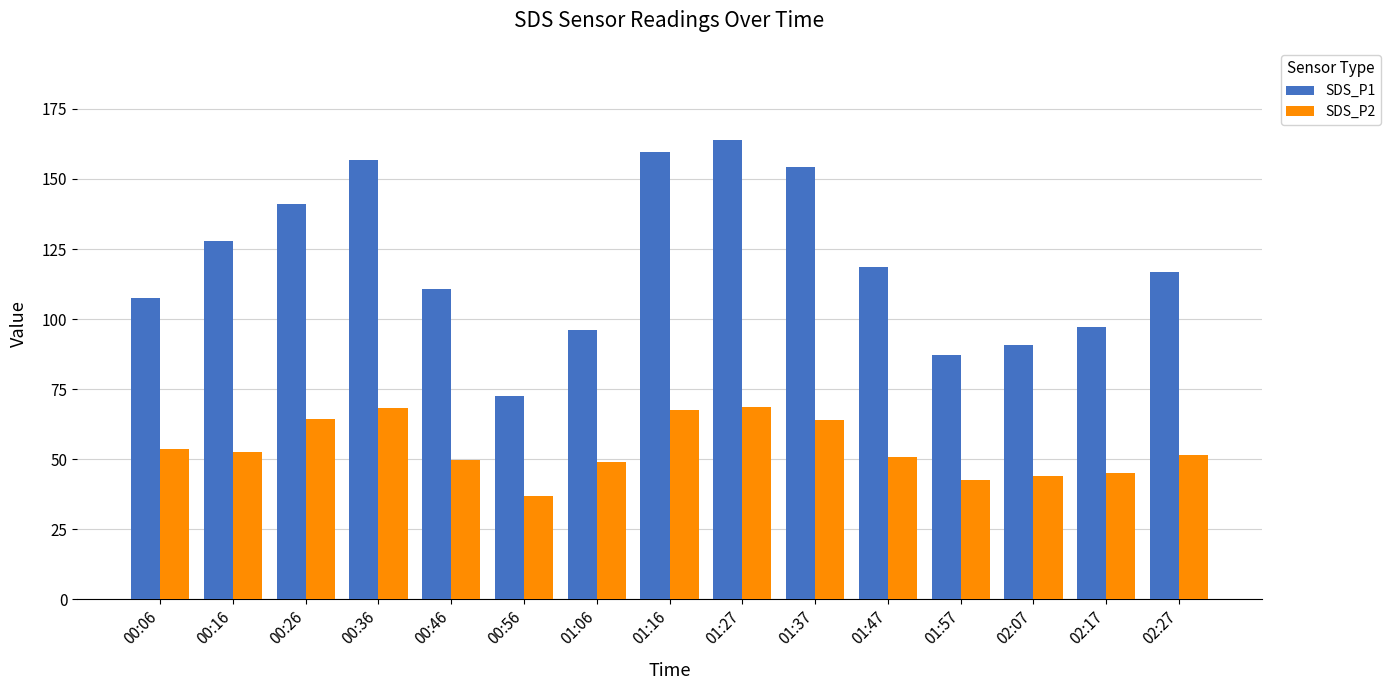

What position from the right is 00:56?

10